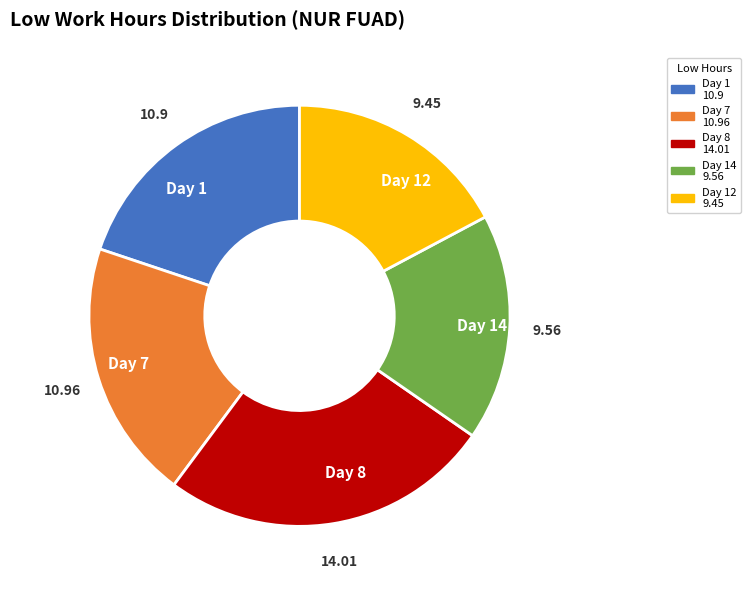

Between Day 14 and Day 1, which is larger?

Day 1